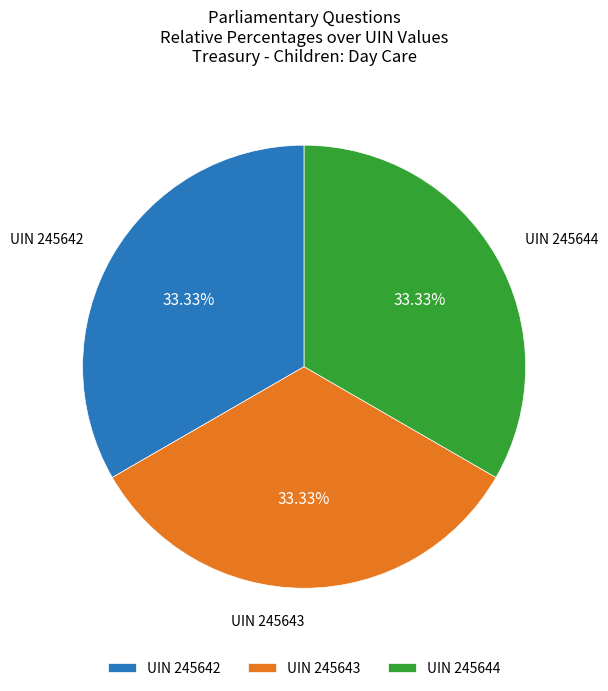

To the nearest percent, what is the average slice percentage?

33%